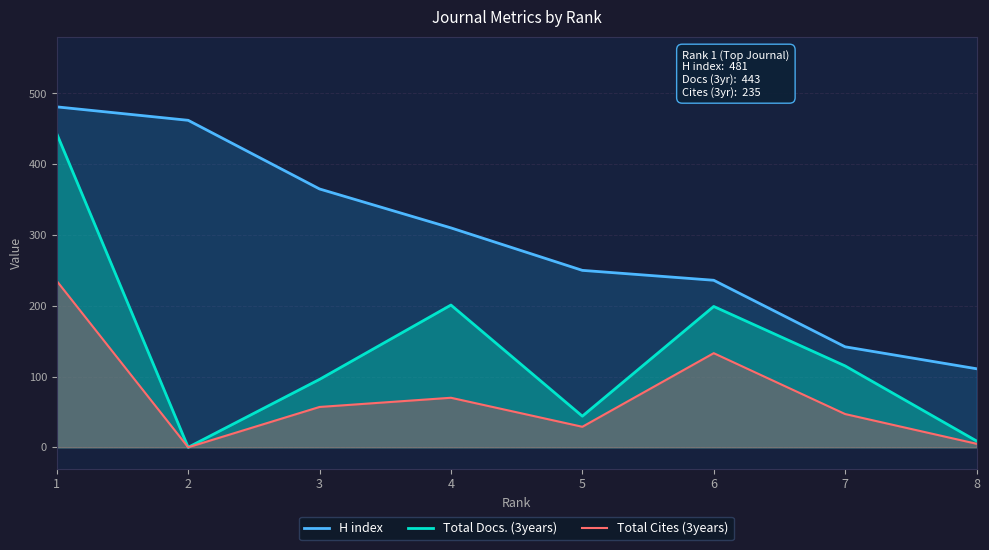

The value of Total Docs. (3years) at 7 is 183. True or false?

False